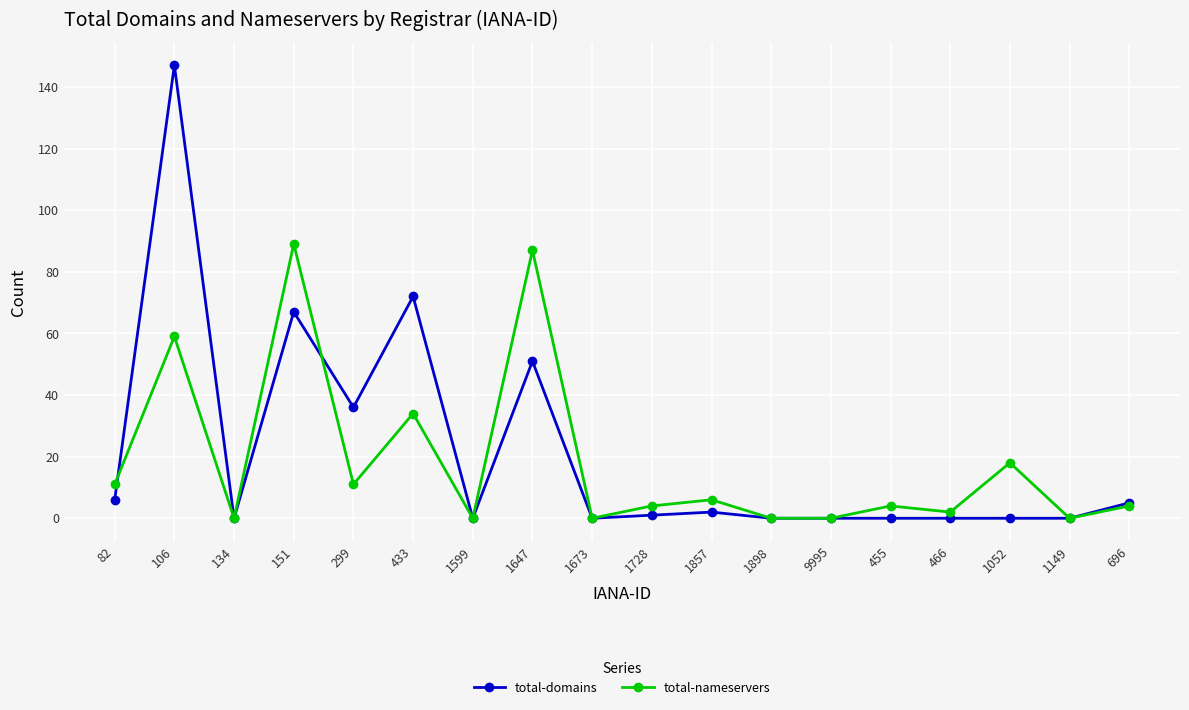

What is the difference between the second highest and second lowest values in the total-nameservers series?

87